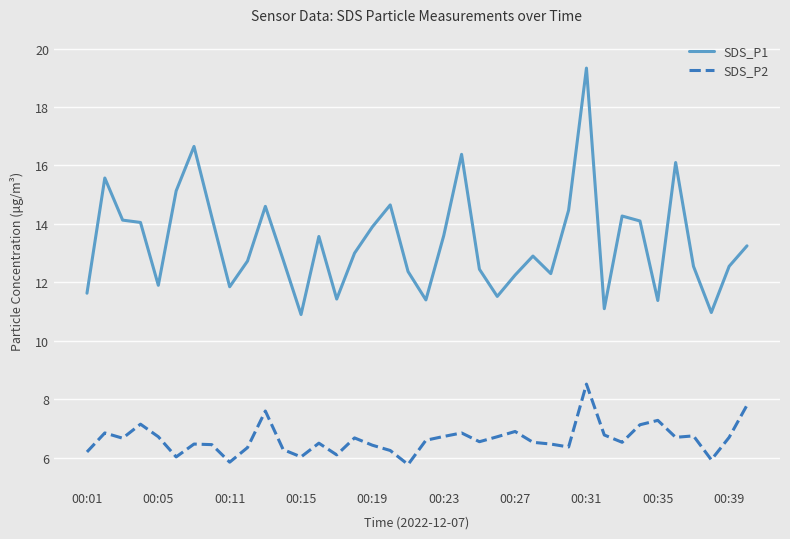

List the series in order of their peak value, lowest first.

SDS_P2, SDS_P1